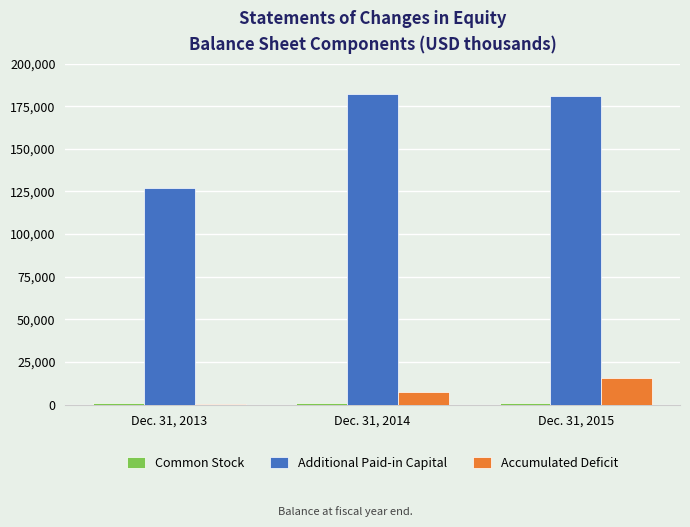

What is the sum of all Additional Paid-in Capital values?

490163